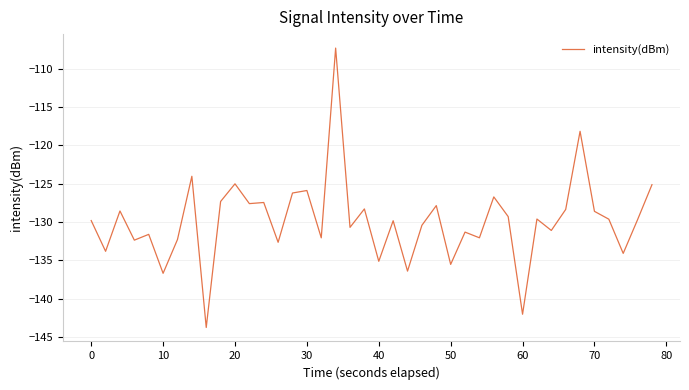

What is the smallest value displayed?

-143.7